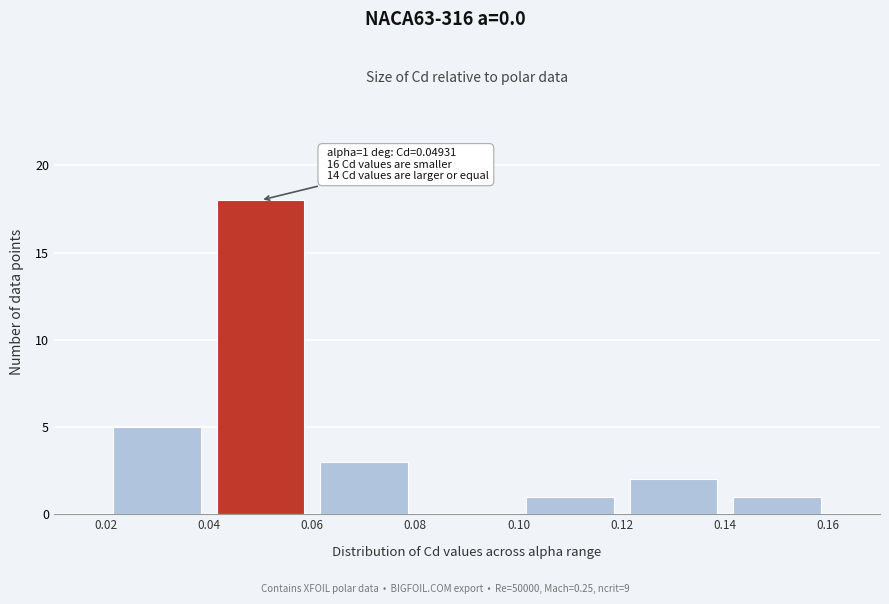

Which range on the x-axis has the tallest bar?

0.04 to 0.06